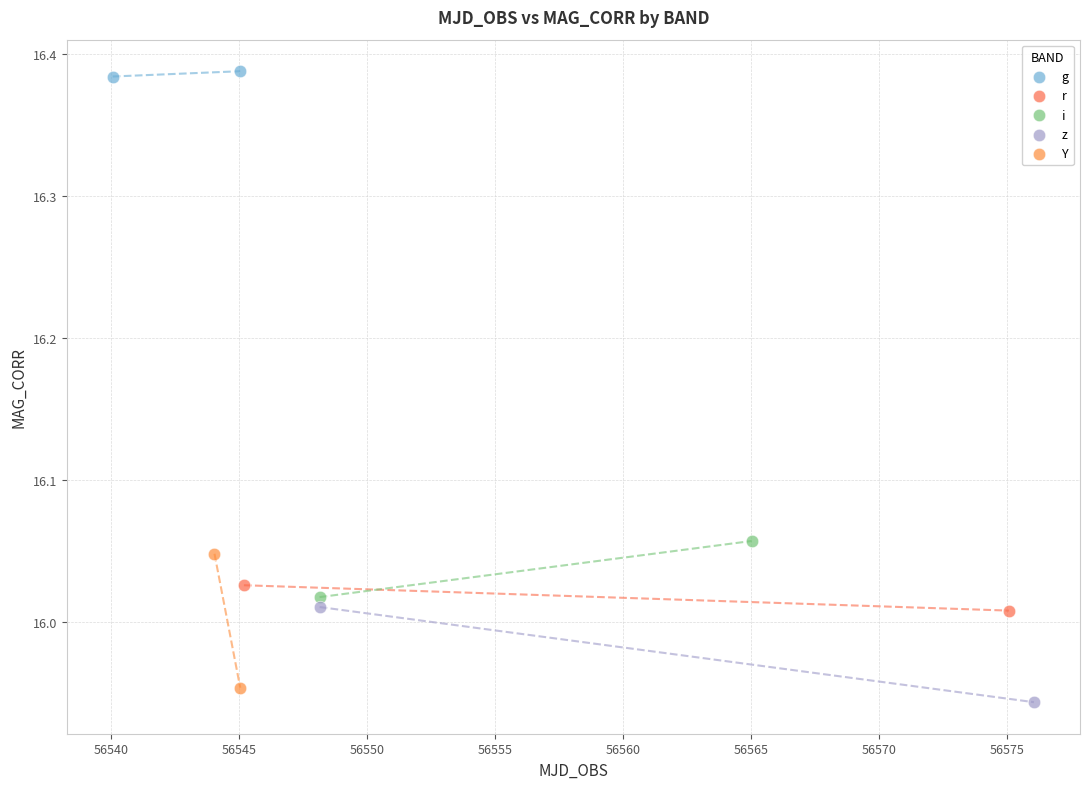

Which series contains the highest Y value?

g